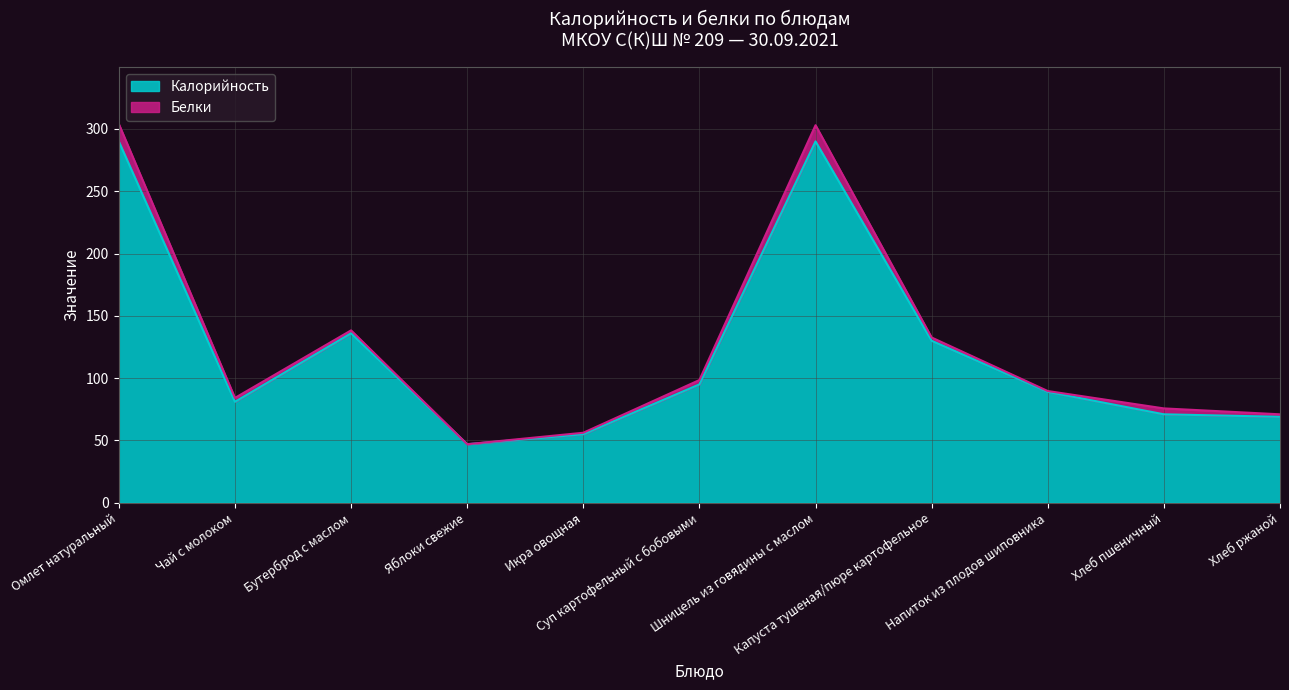

How many categories are shown in the chart?

11